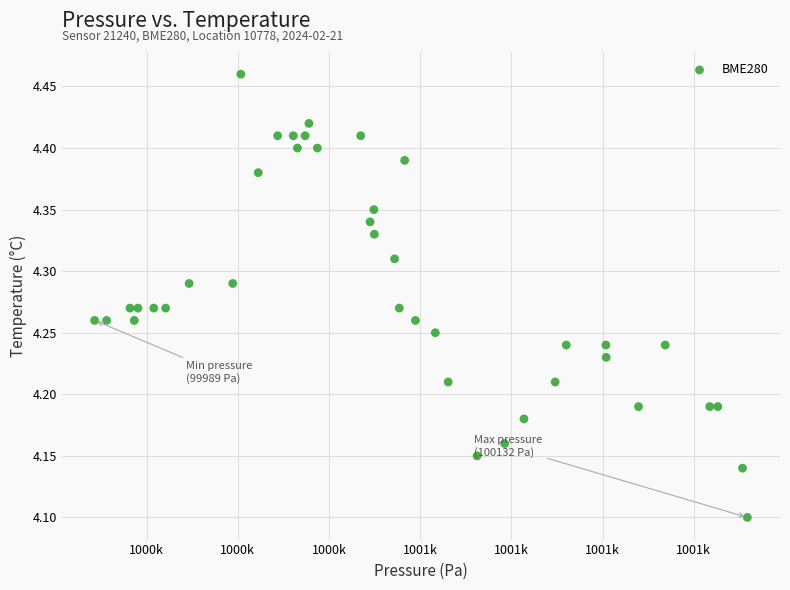

What is the range of X values (max minus min)?

143.2